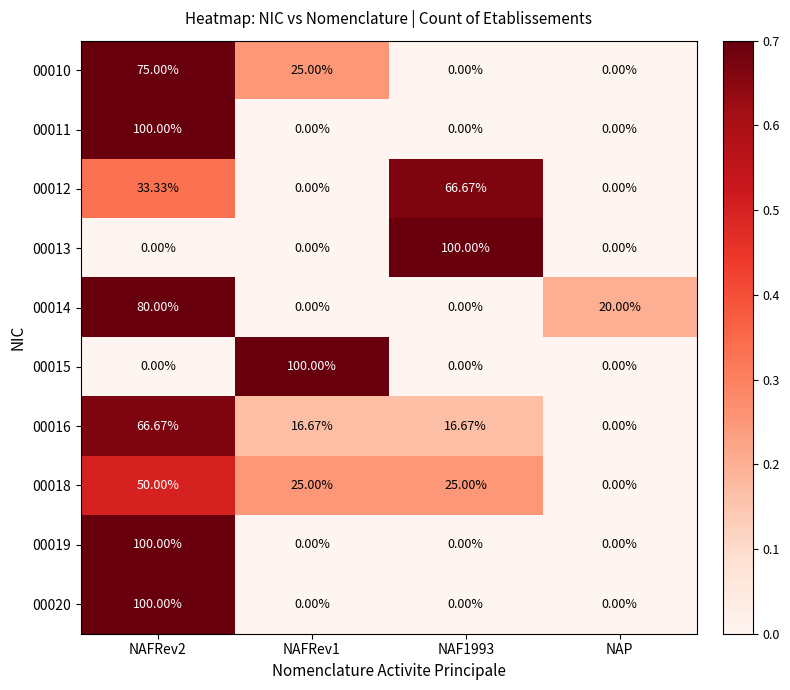

Is the value of 00011 at NAFRev2 greater than the value of 00016 at NAP?

Yes